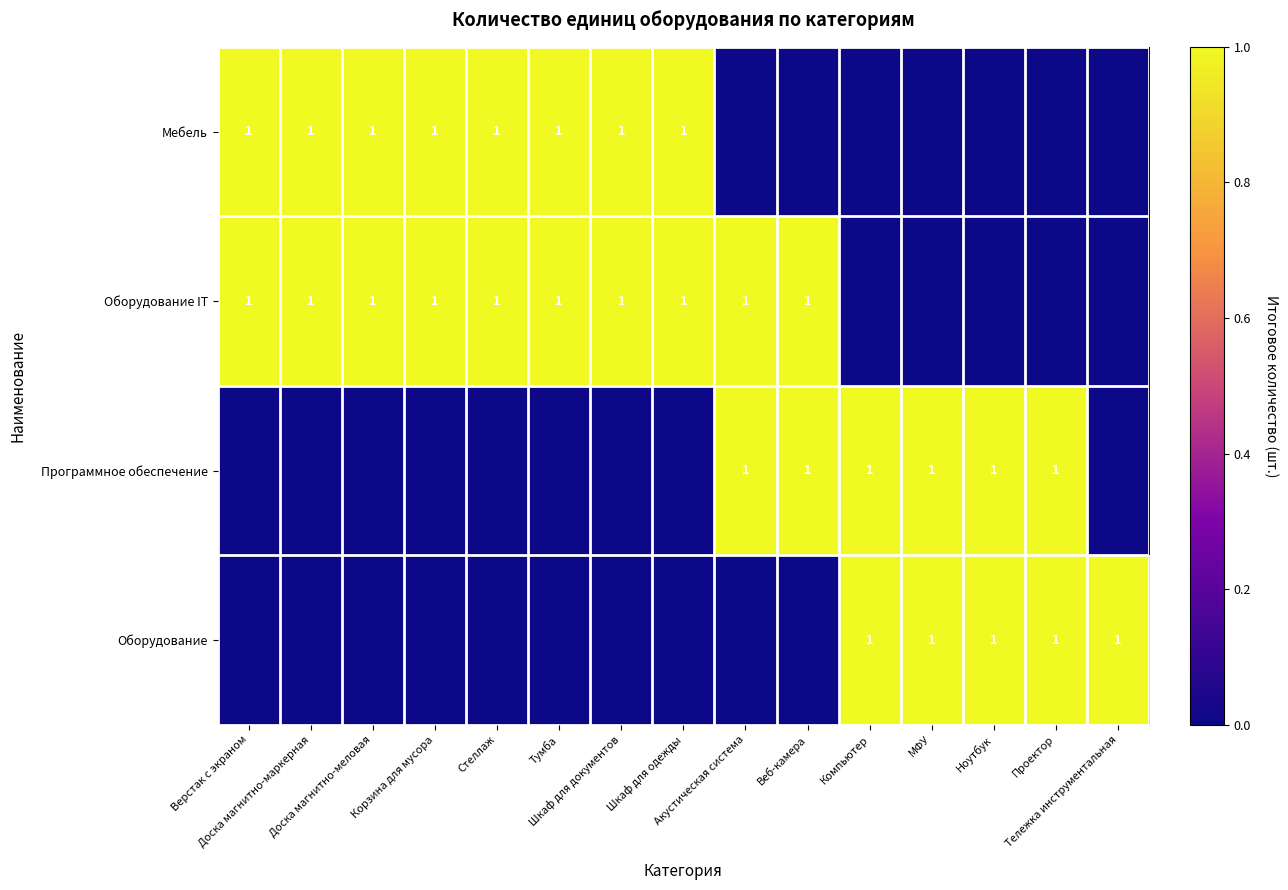

What is the total value across all series at Проектор?

2